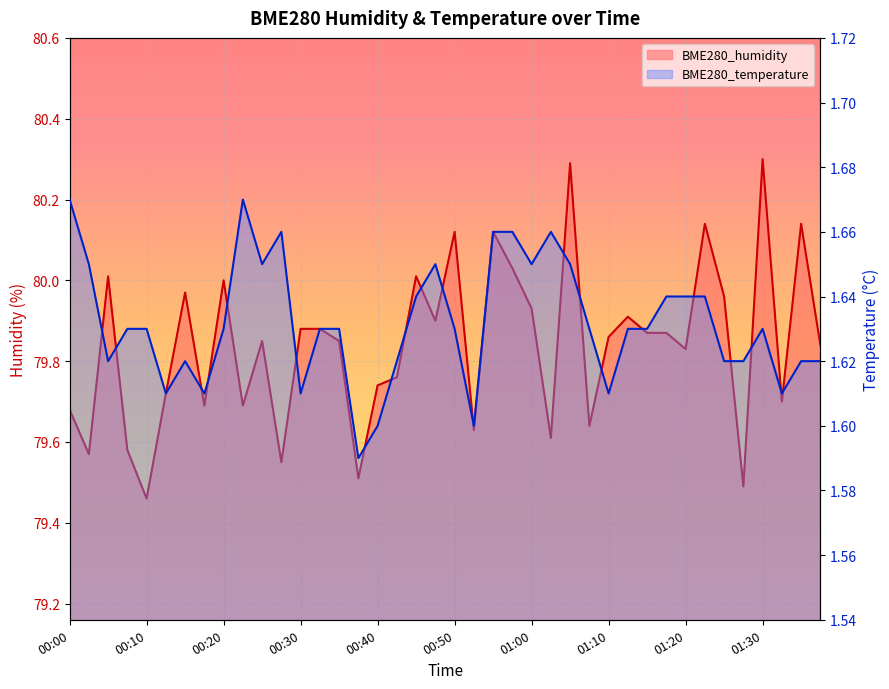

At which category is the sum across all series the highest?

01:05